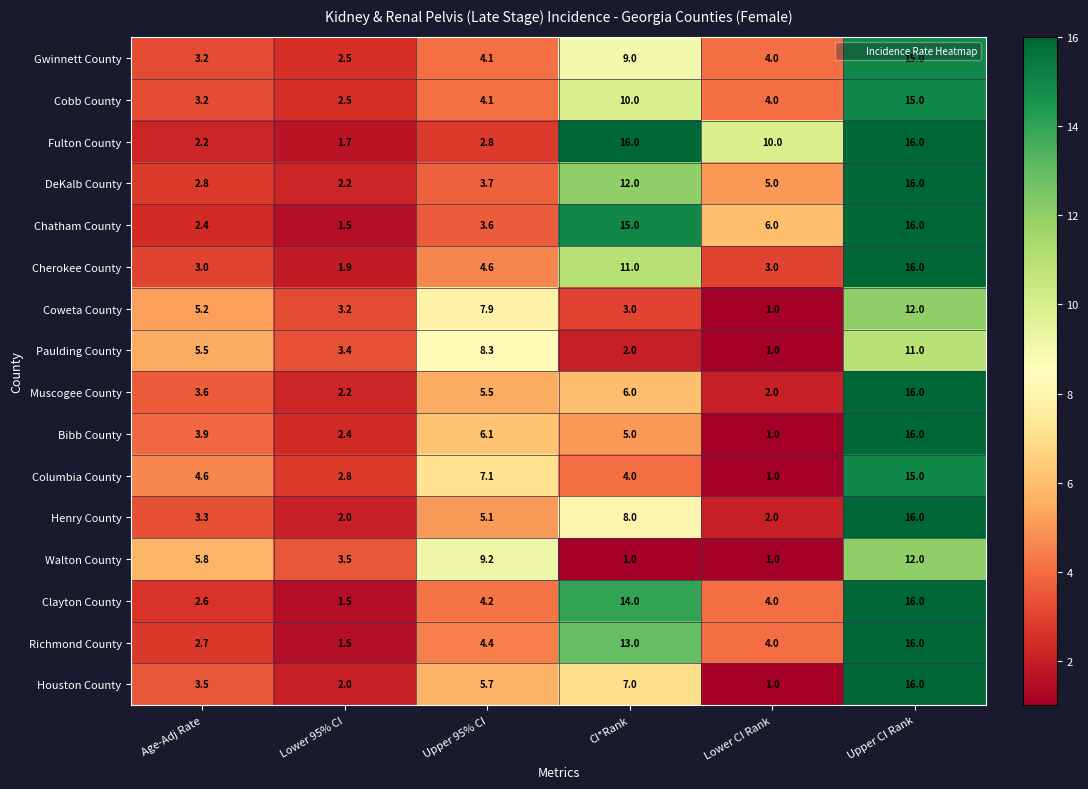

At CI*Rank, list the series in order from largest to smallest.

Fulton County, Chatham County, Clayton County, Richmond County, DeKalb County, Cherokee County, Cobb County, Gwinnett County, Henry County, Houston County, Muscogee County, Bibb County, Columbia County, Coweta County, Paulding County, Walton County